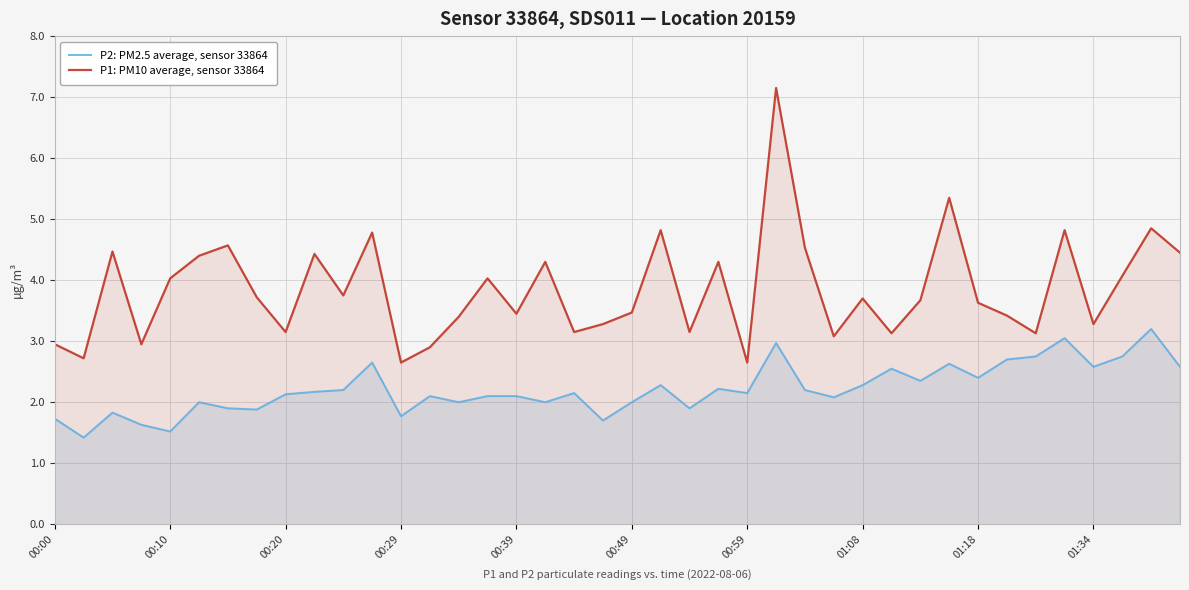

Is it true that P1: PM10 average, sensor 33864 equals 1.1 at 15?

False